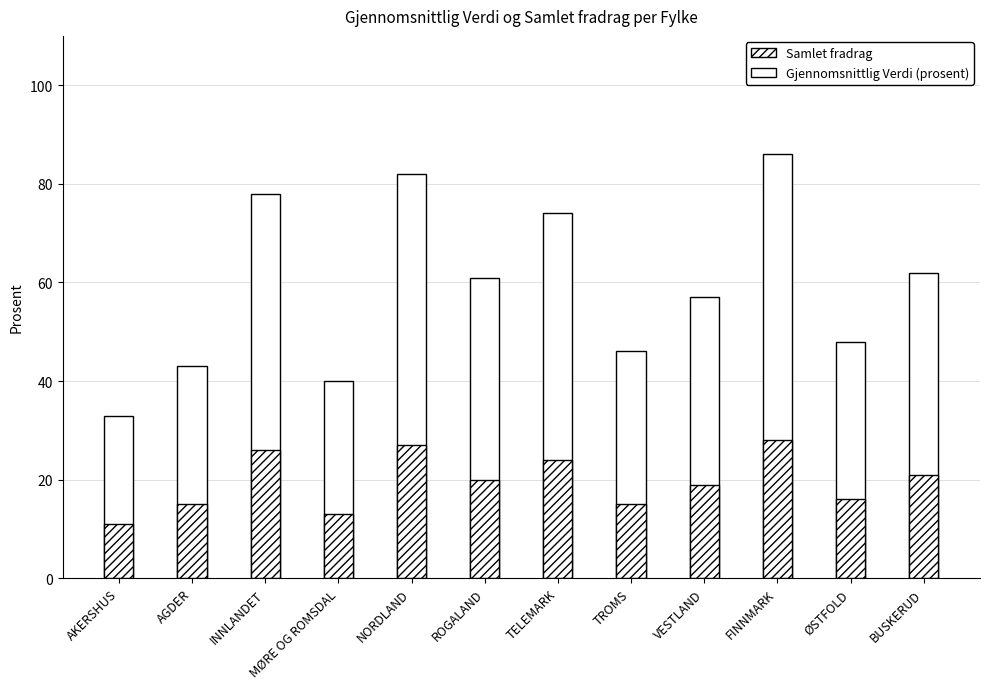

Between INNLANDET and TROMS, which is larger?

INNLANDET